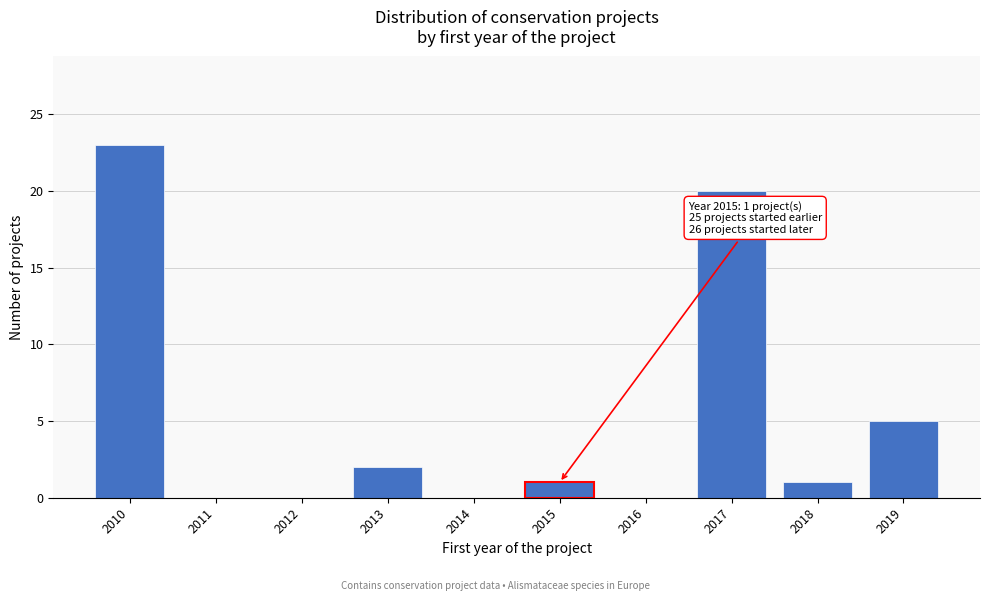

Reading right to left, transcribe all the data shown in this chart.

2019=5	2018=1	2017=20	2016=0	2015=1	2014=0	2013=2	2012=0	2011=0	2010=23